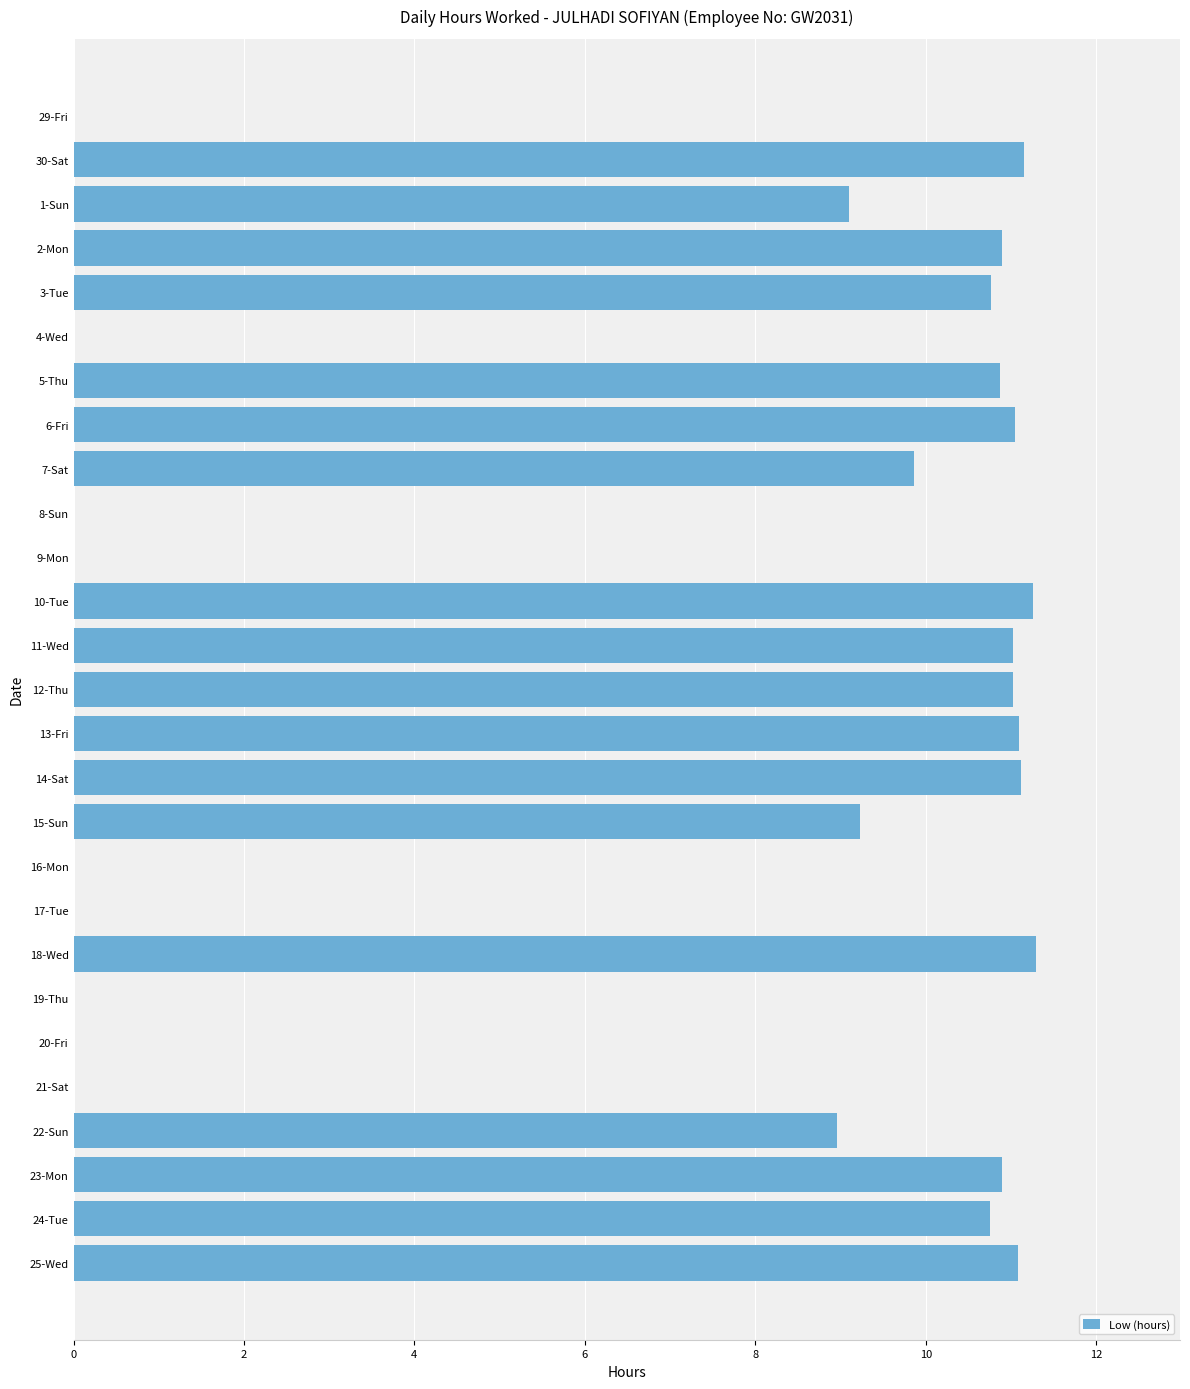

At which label is the value closest to 5?

22-Sun